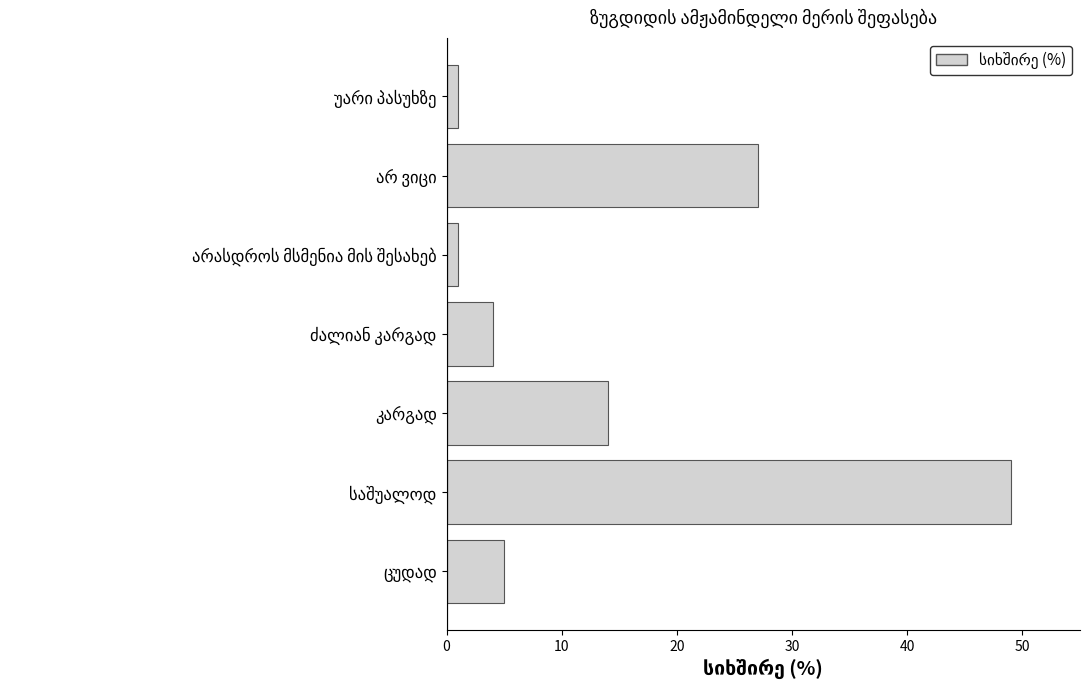

What is the greatest value displayed?

49